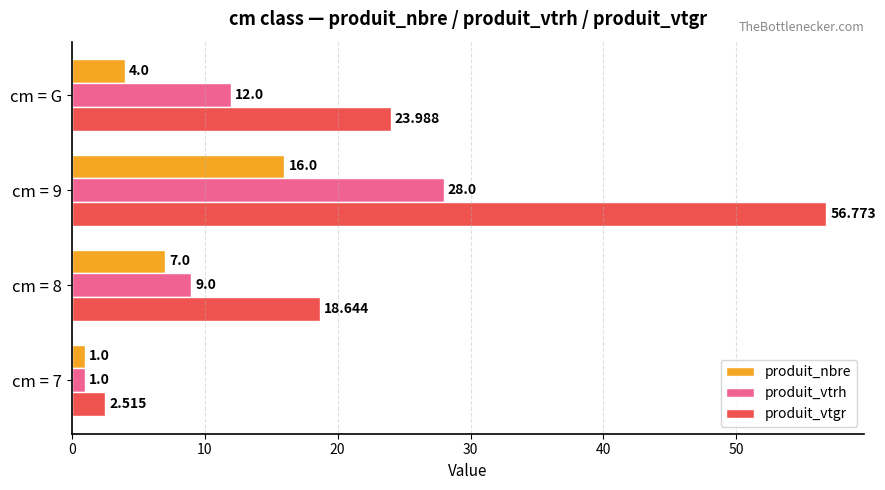

What is the minimum value shown in the chart?

1.0